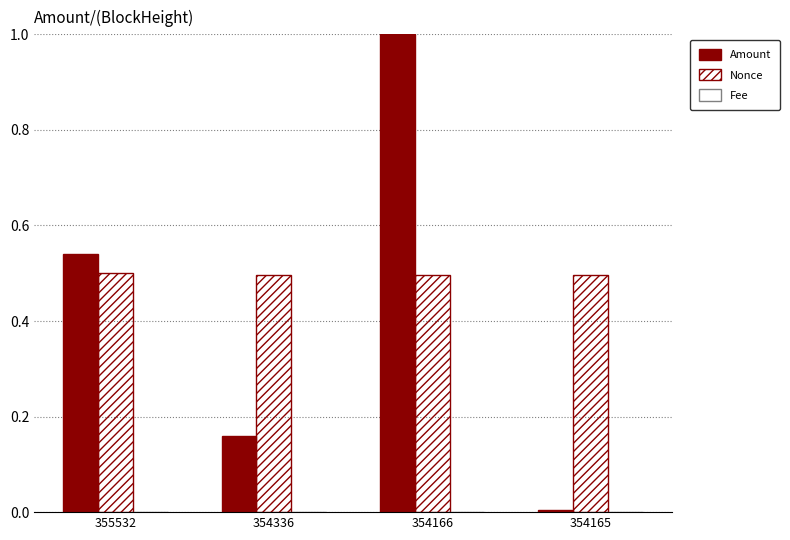

How many data points does each series have?

4